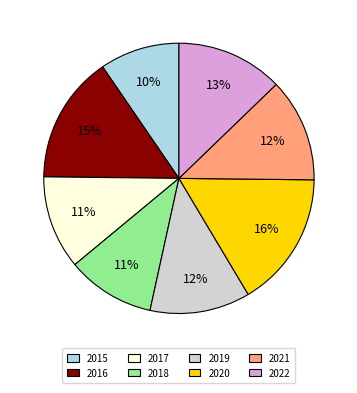

The 2016 slice represents 15% of the pie. True or false?

True